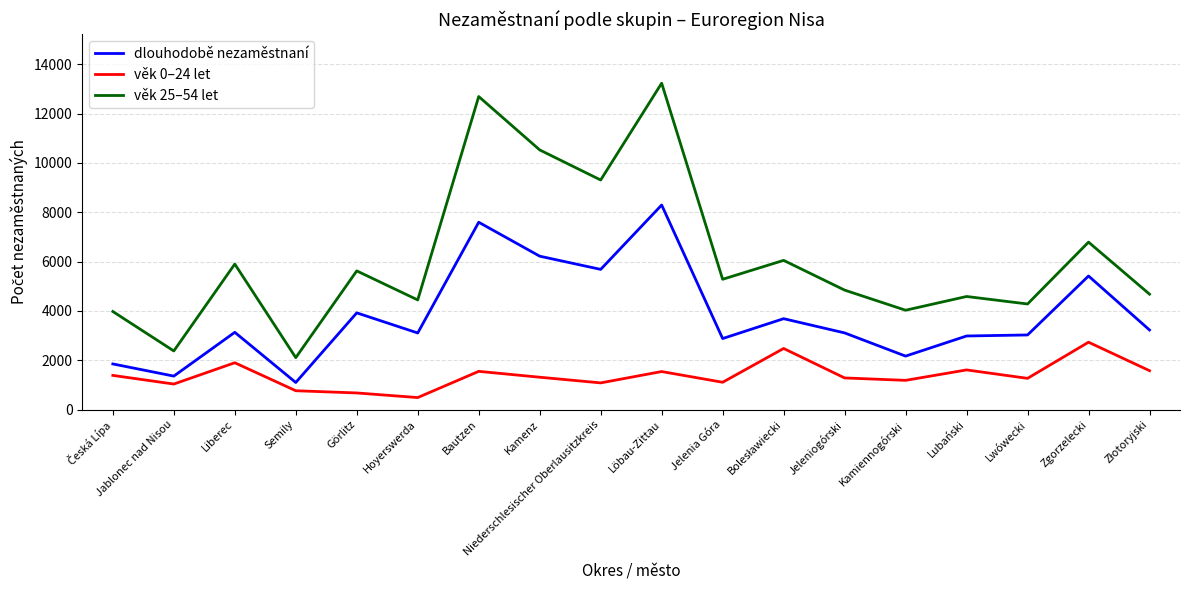

Which category has the lowest value in the dlouhodobě nezaměstnaní series?

Semily